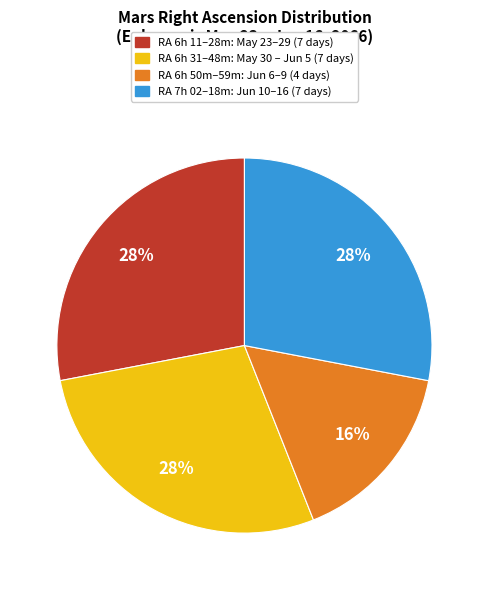

How many slices are in this pie chart?

4